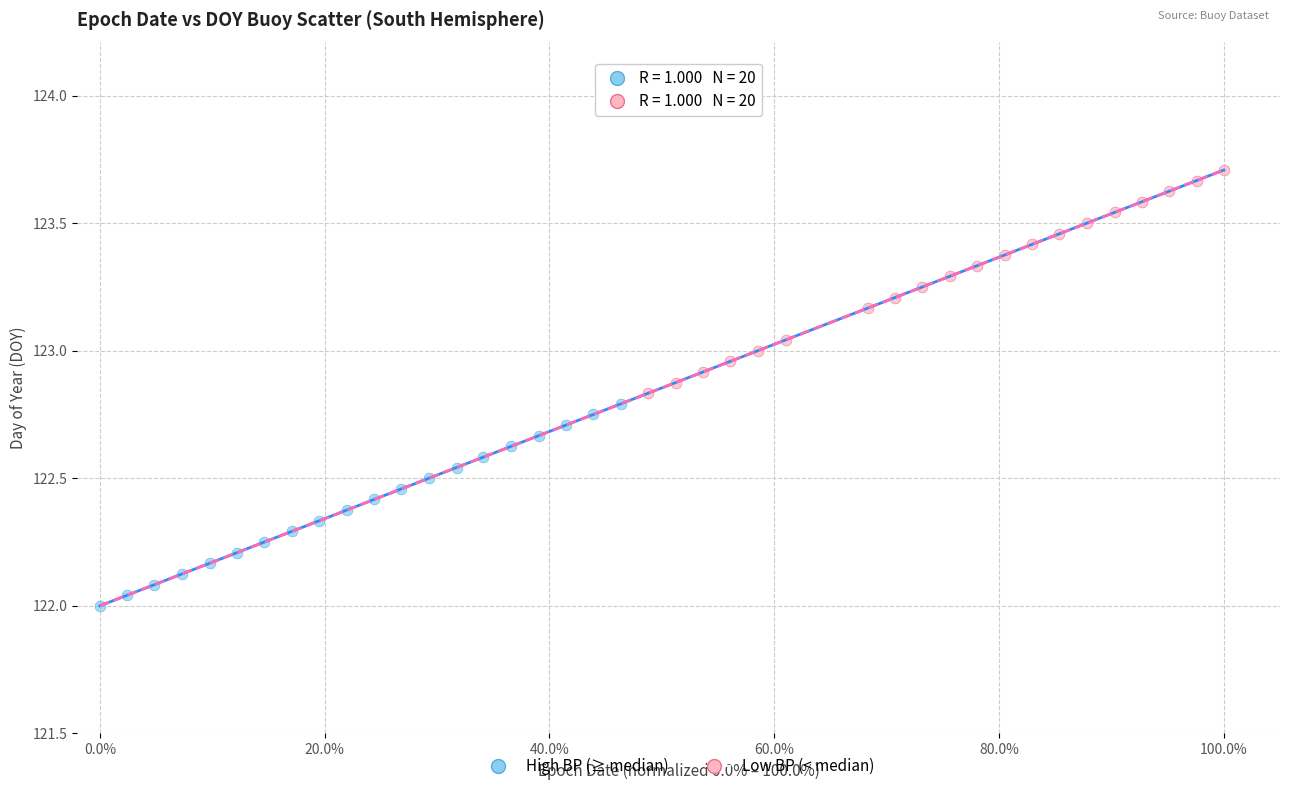

Which series reaches the minimum Y coordinate?

High BP (≥ median)